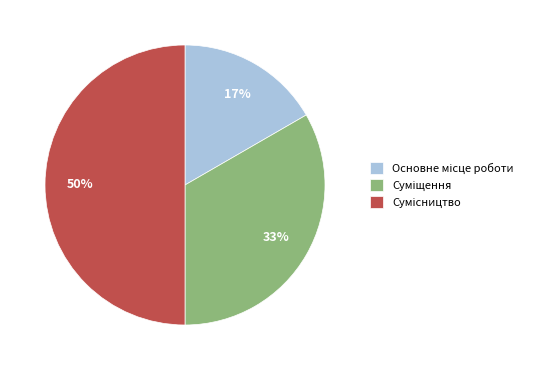

To the nearest percent, what is the difference between the largest and smallest slice percentages?

33%